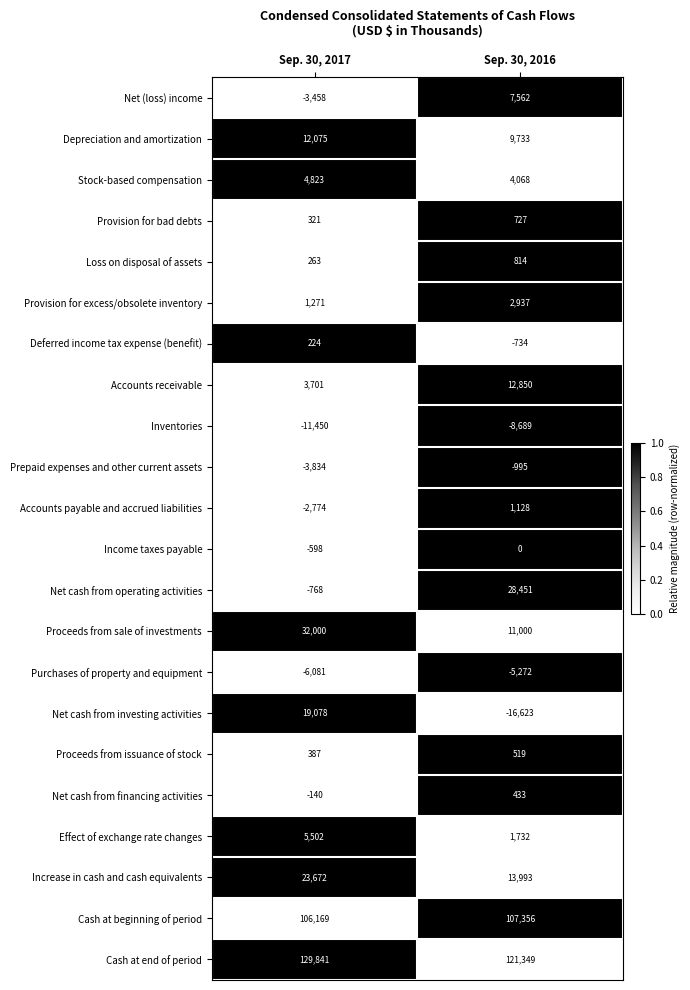

The Net cash from financing activities series shows 746 at Sep. 30, 2016. True or false?

False